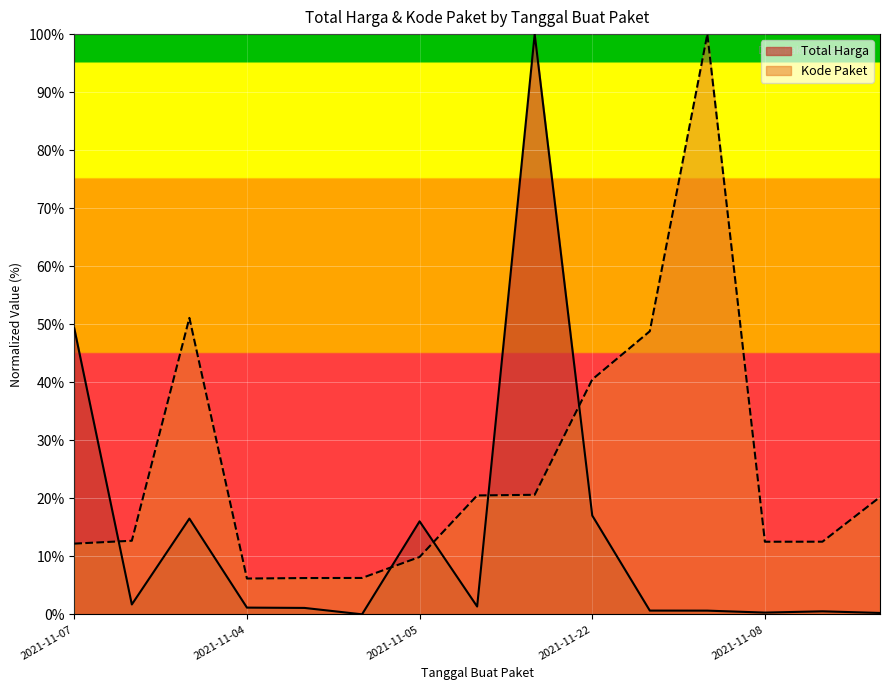

At which label is Kode Paket closest to 53?

2021-11-24